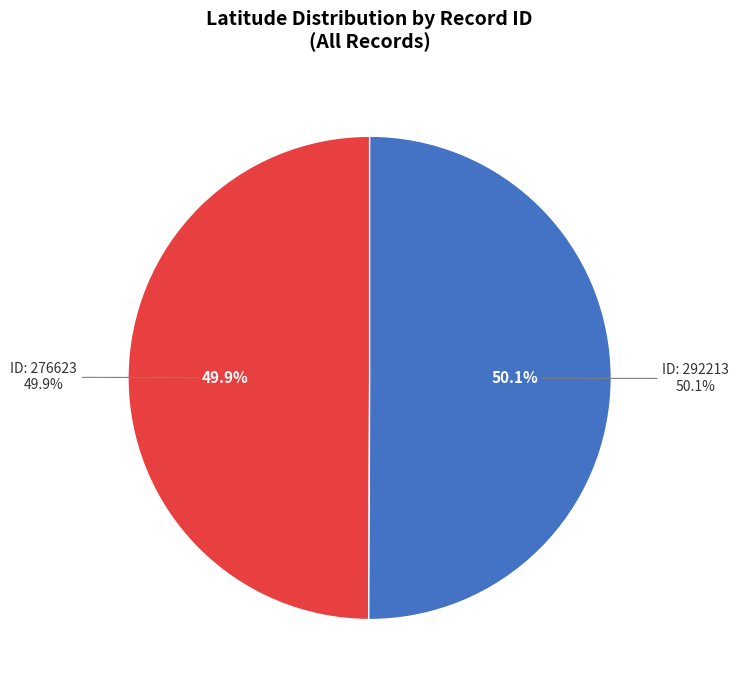

True or false: 292213 accounts for 50% of the total.

True